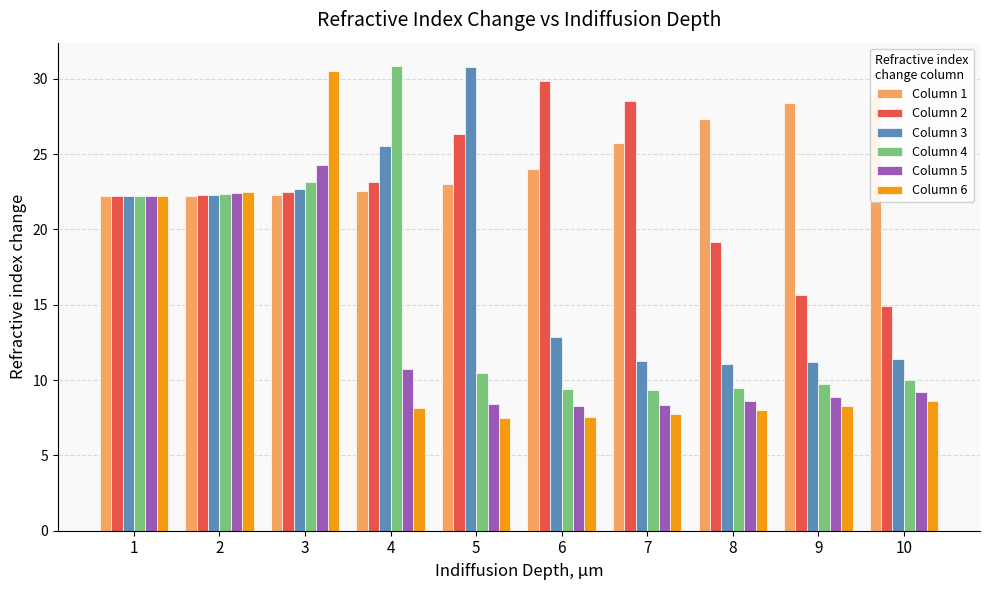

What is the difference between the Column 4 values at 10 and 6?

0.6